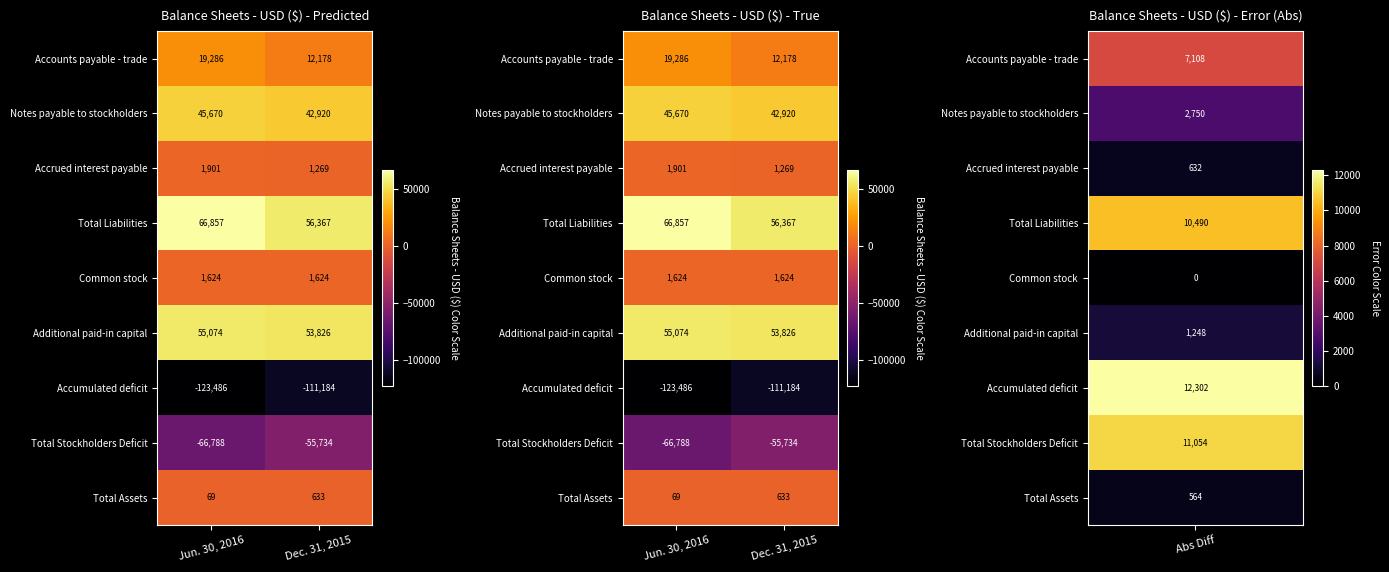

Is the value of Accounts payable - trade at Jun. 30, 2016 greater than the value of Total Assets at Dec. 31, 2015?

Yes